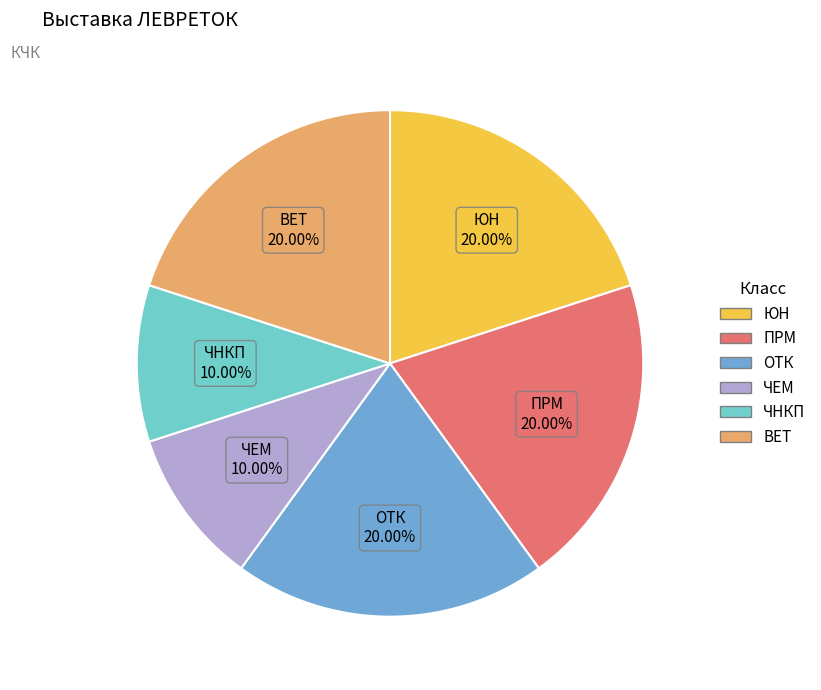

To the nearest percent, what percentage of the pie is ПРМ?

20%